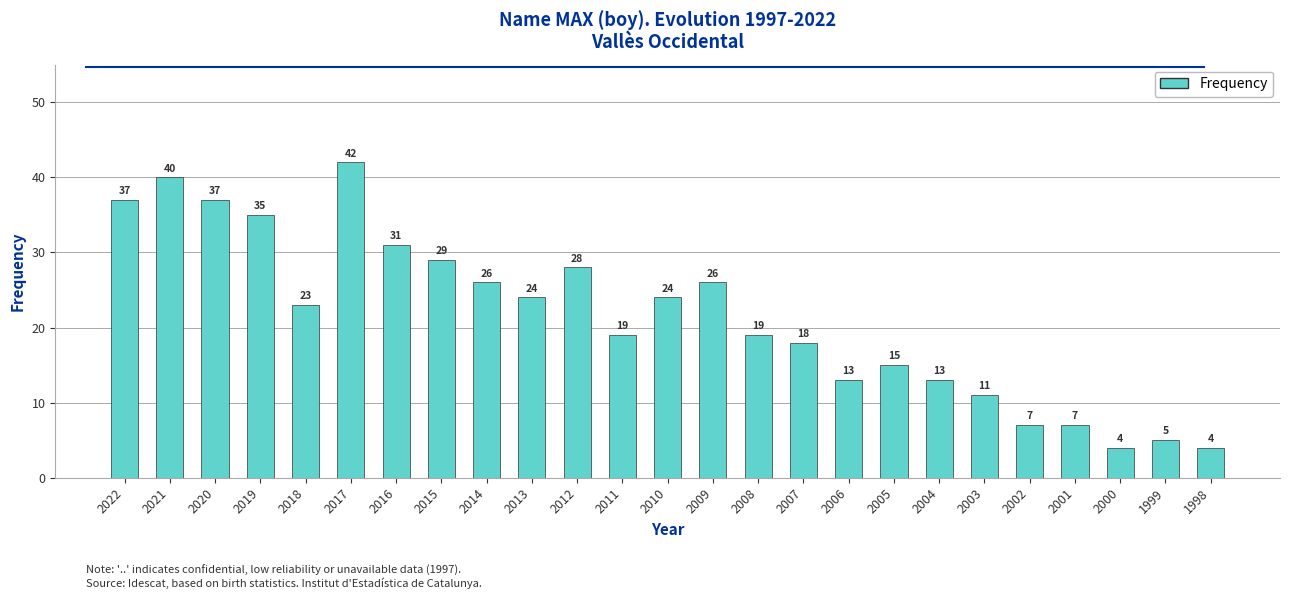

Reading left to right, list all the values displayed in this chart.

37	40	37	35	23	42	31	29	26	24	28	19	24	26	19	18	13	15	13	11	7	7	4	5	4